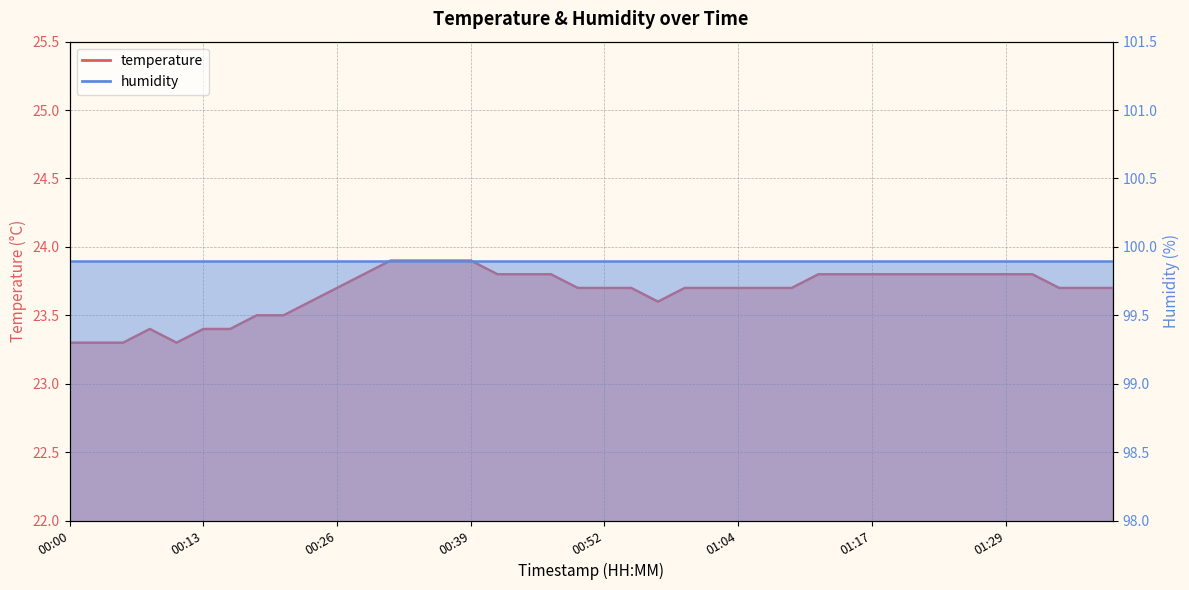

What is the change in value from 00:11 to 00:54?

+0.4